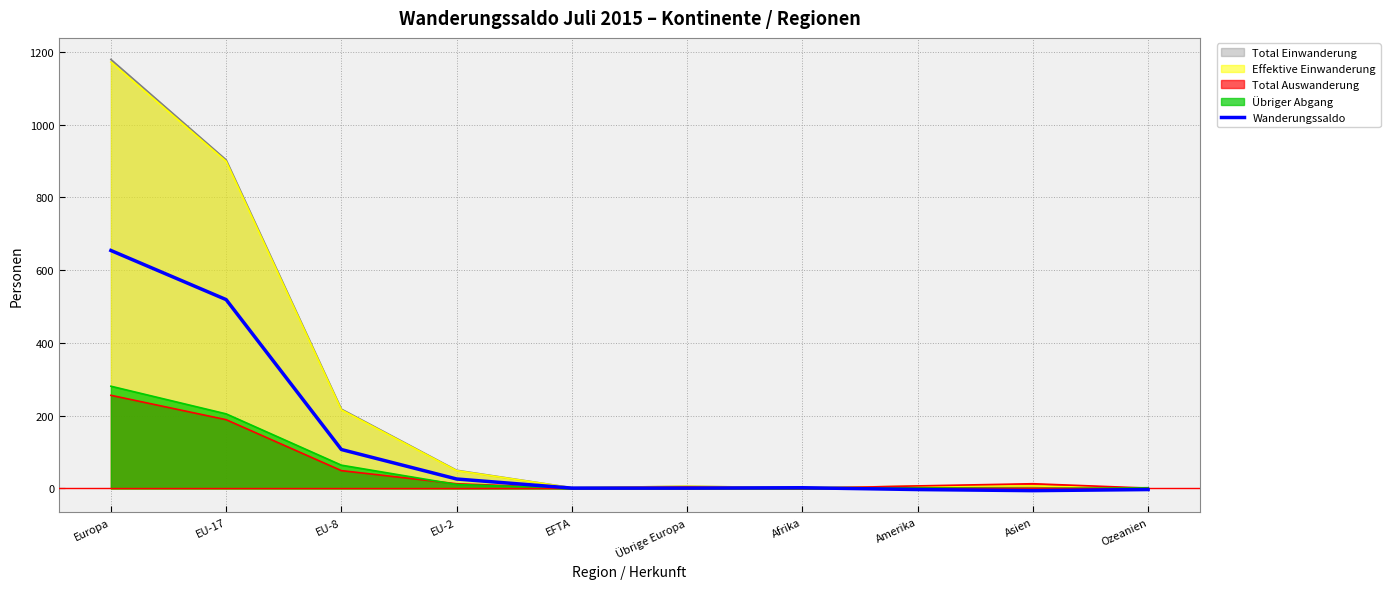

How many interior local valleys (lower than both neighbors) does the data have?

1